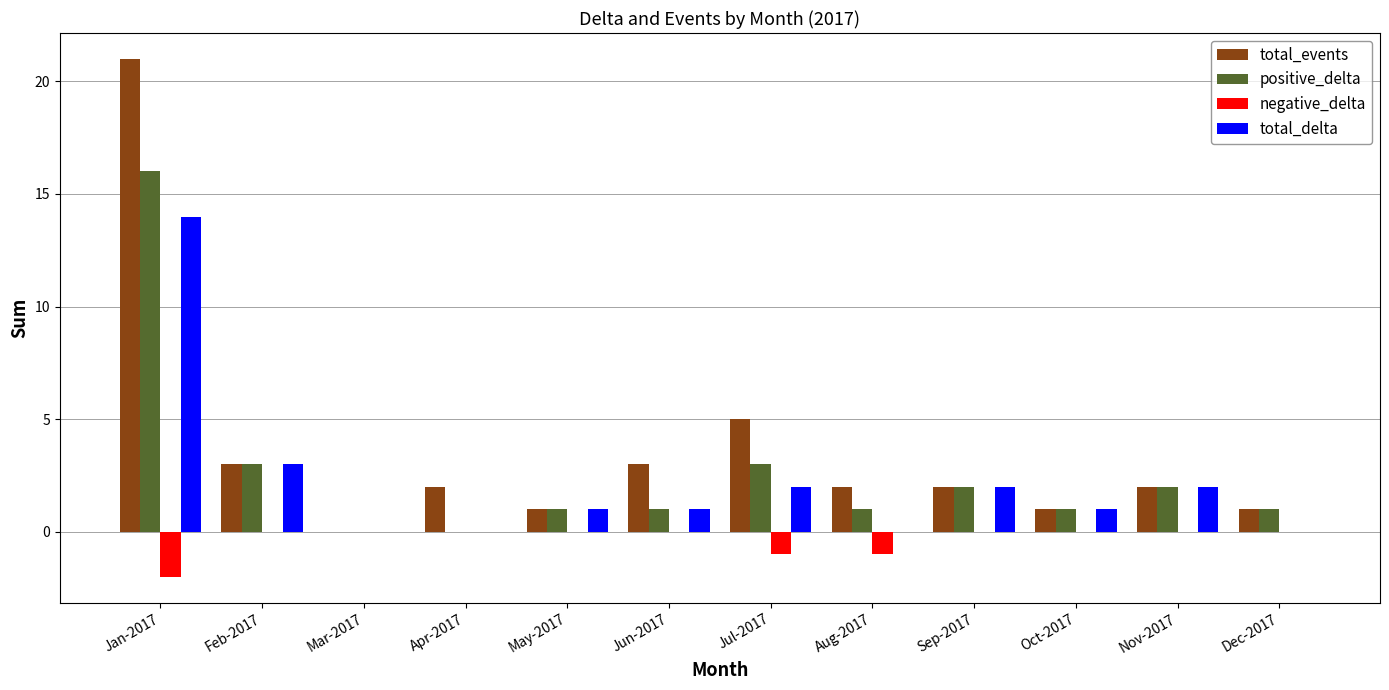

Where is total_events nearest to the value 10?

Jul-2017